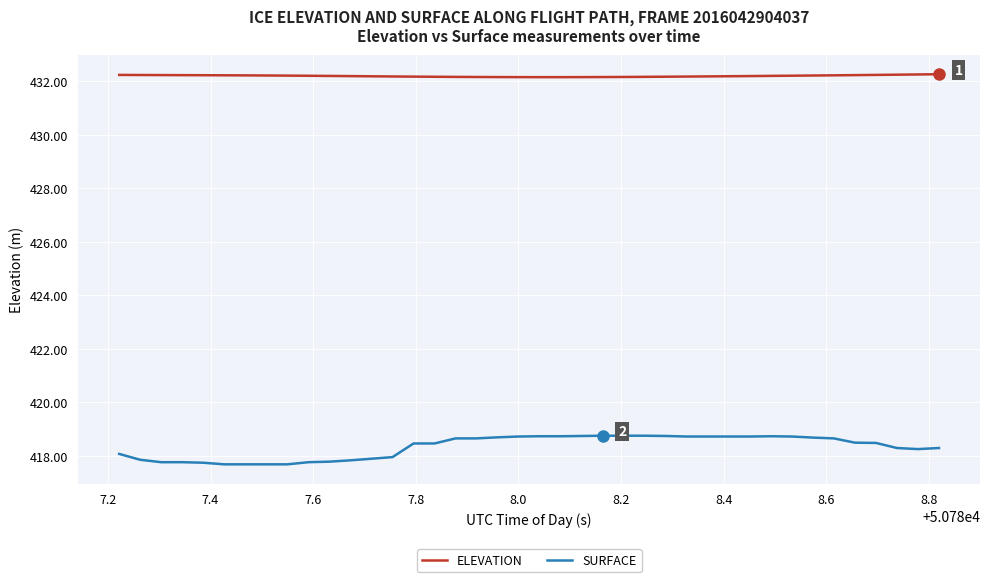

What is the minimum value for ELEVATION?

432.2